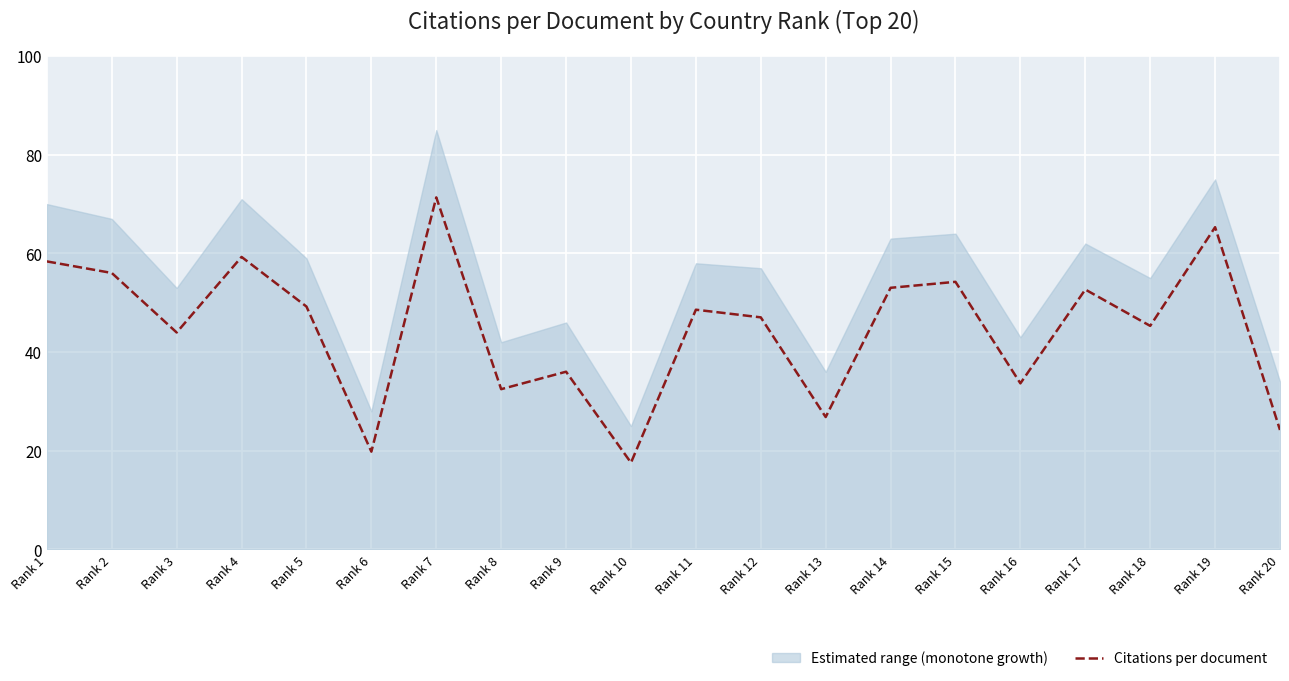

Where is the first local maximum?

Rank 4